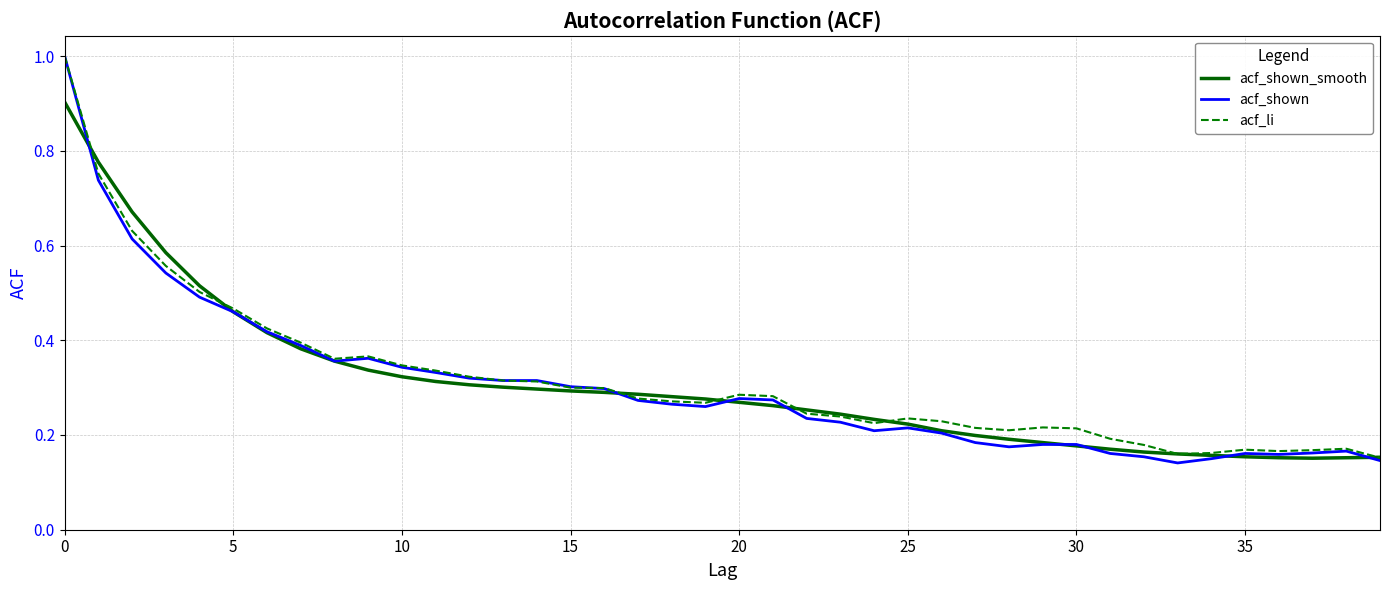

Count the acf_shown values in the range 0 to 1.

40